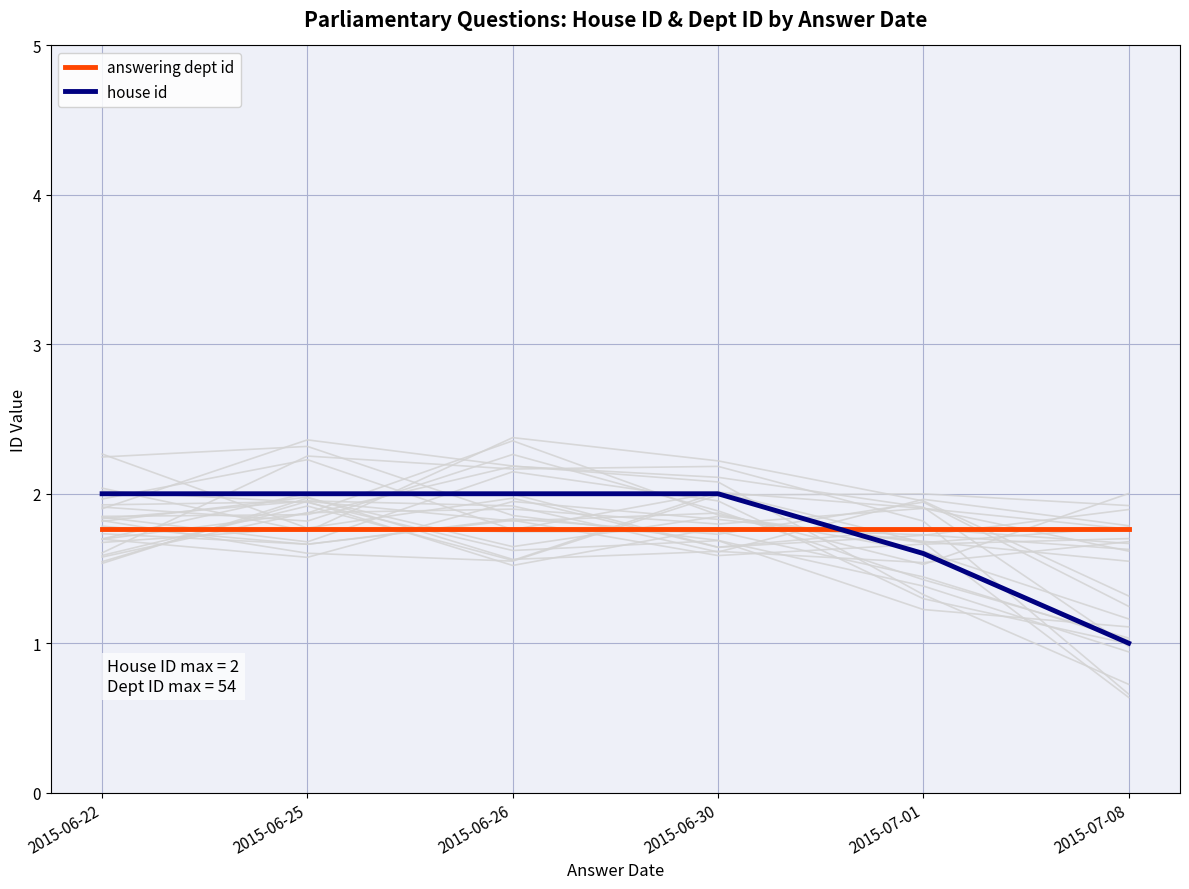

What position from the right is 2015-06-22?

6